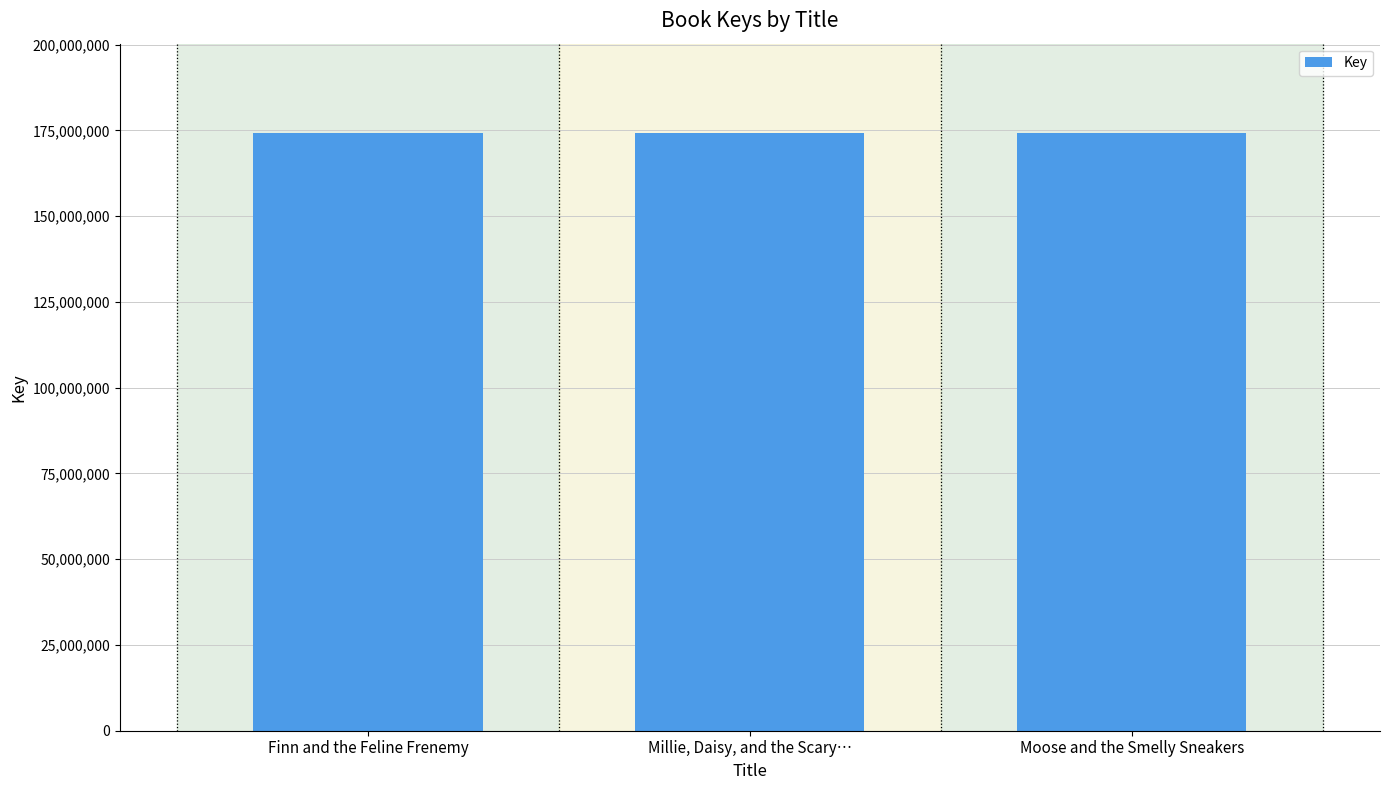

What is the maximum value shown in the chart?

174187190